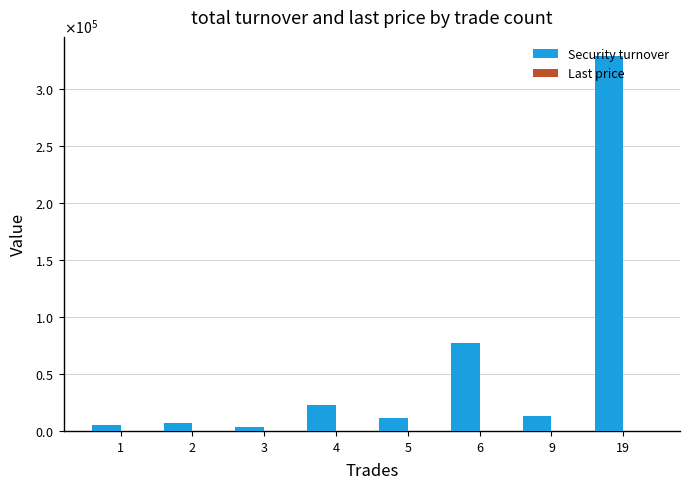

Reading left to right, extract all data points from this chart.

Security turnover: 5088.0	7049.0	3875.1	22862.2	11610.3	76909.2	13249.6	329448.8
Last price: 101.8	101.9	101.8	101.2	101.8	101.2	101.9	101.3